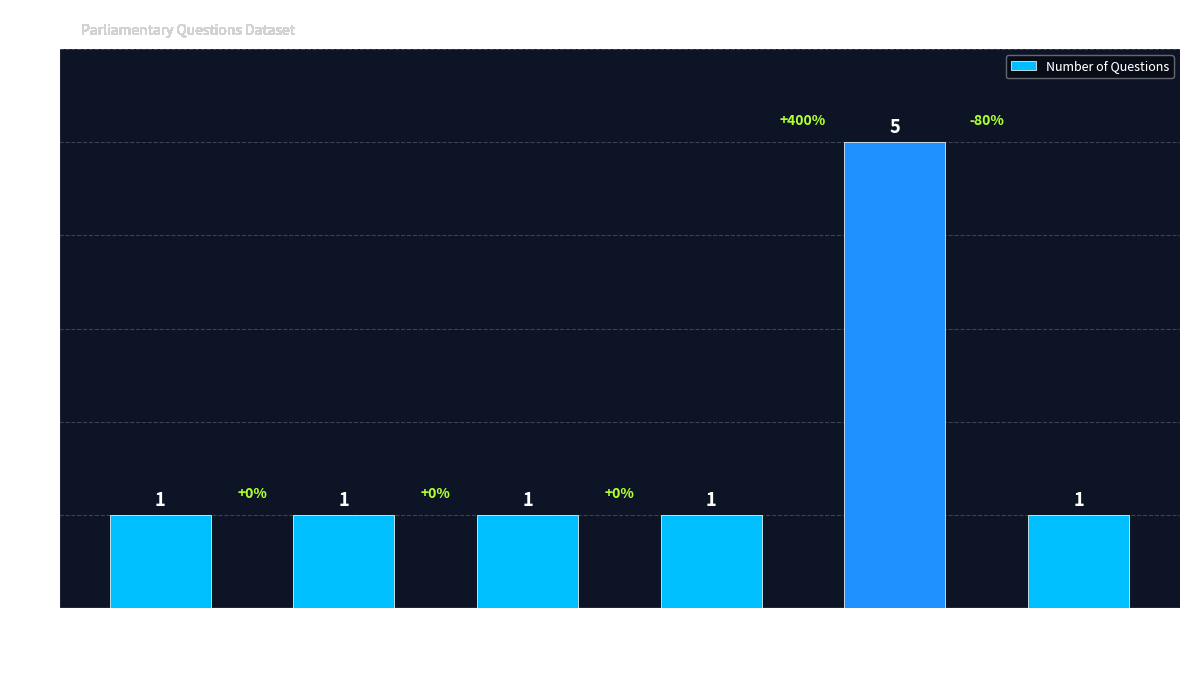

Reading right to left, list all the values displayed in this chart.

John Mann=1	Catherine
West=5	James Frith=1	Gordon
Marsden=1	Kevin
Hollinrake=1	Chi Onwurah=1